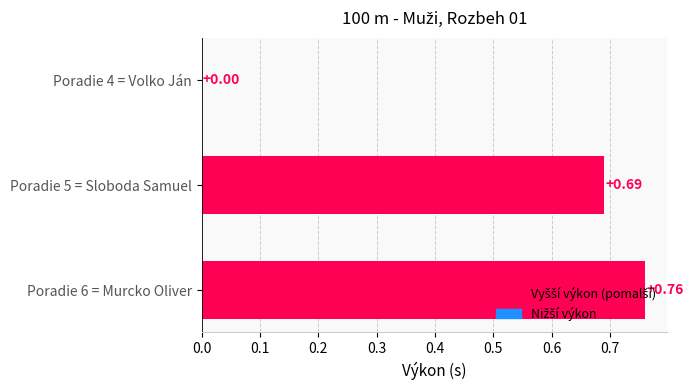

How many values exceed 0?

2